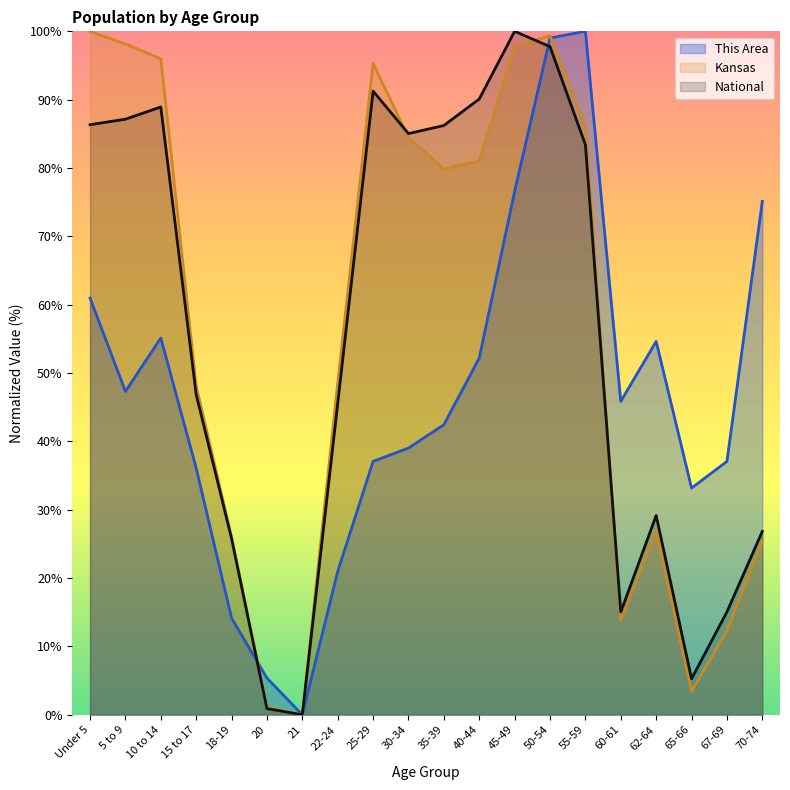

At how many categories does at least one series exceed 20?

18